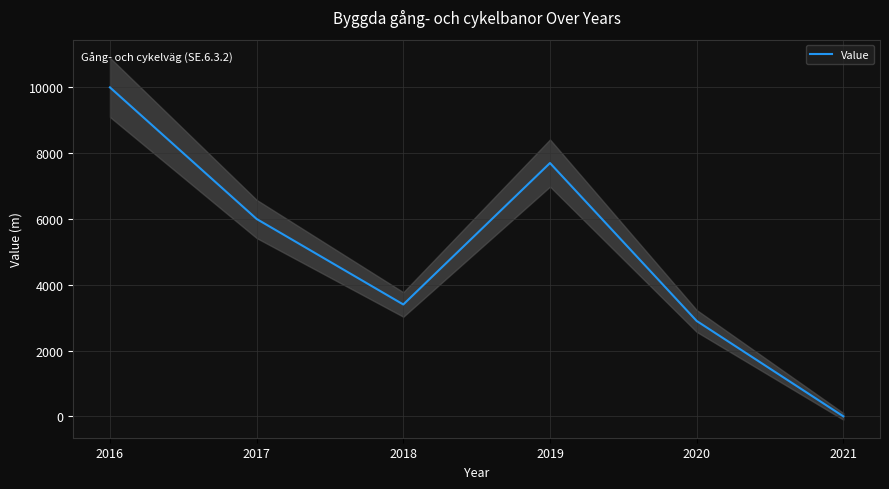

At which category does the chart reach its peak across all series?

2016